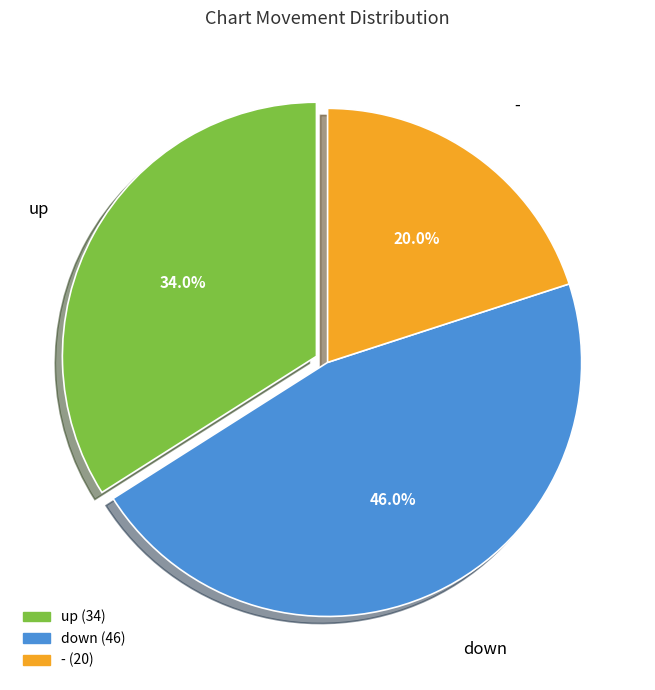

How many segments does this pie chart have?

3